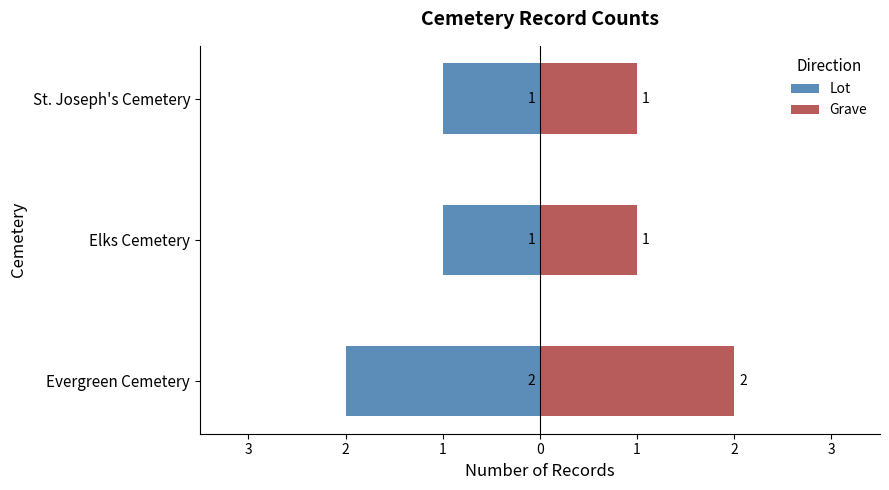

Rank the series by their maximum value, from lowest to highest.

Lot, Grave